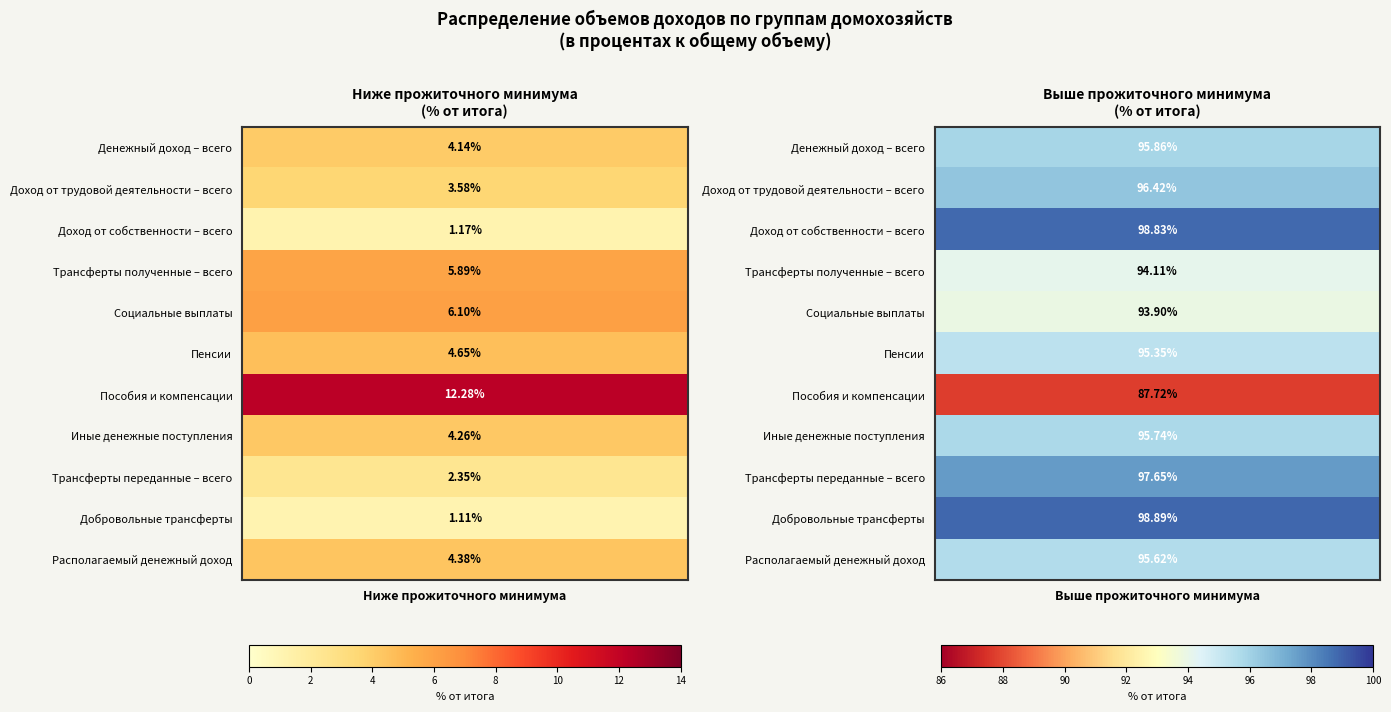

What is the sum of all Денежный доход – всего values?

100.0